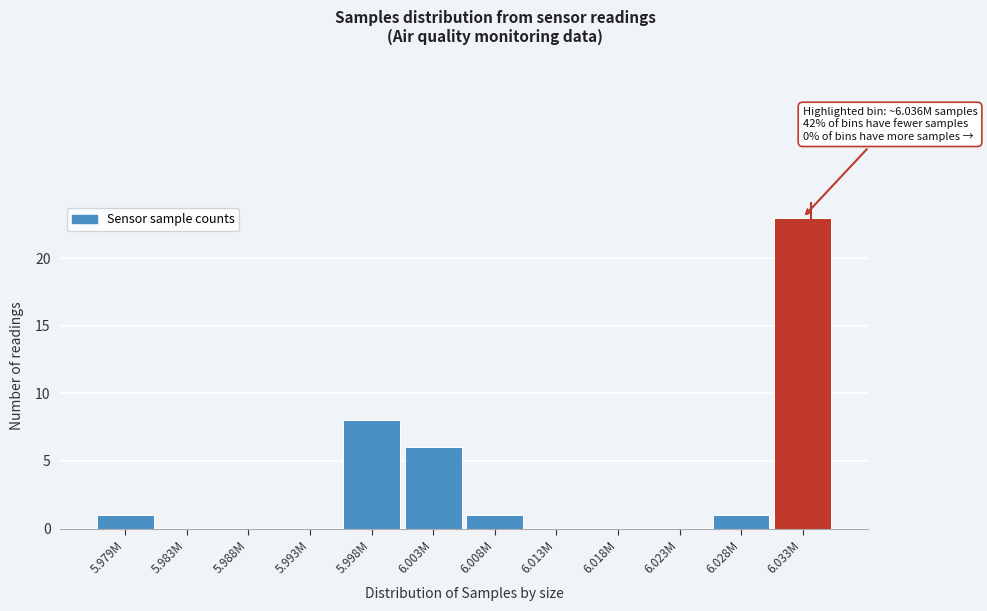

Reading left to right, list all the values displayed in this chart.

5.979M=1	5.983M=0	5.988M=0	5.993M=0	5.998M=8	6.003M=6	6.008M=1	6.013M=0	6.018M=0	6.023M=0	6.028M=1	6.033M=23